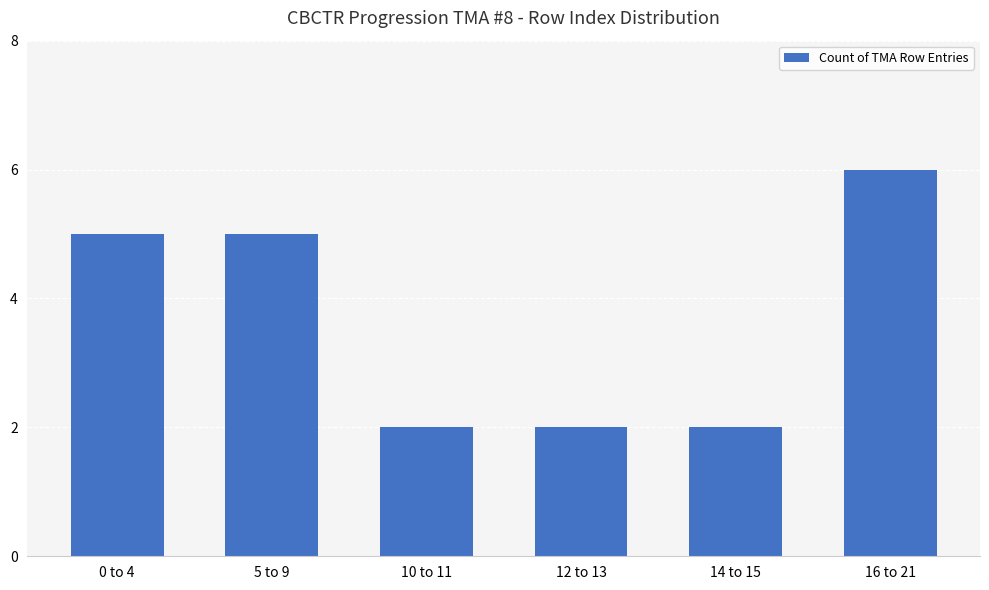

What is the difference between the values at 12 to 13 and 0 to 4?

3